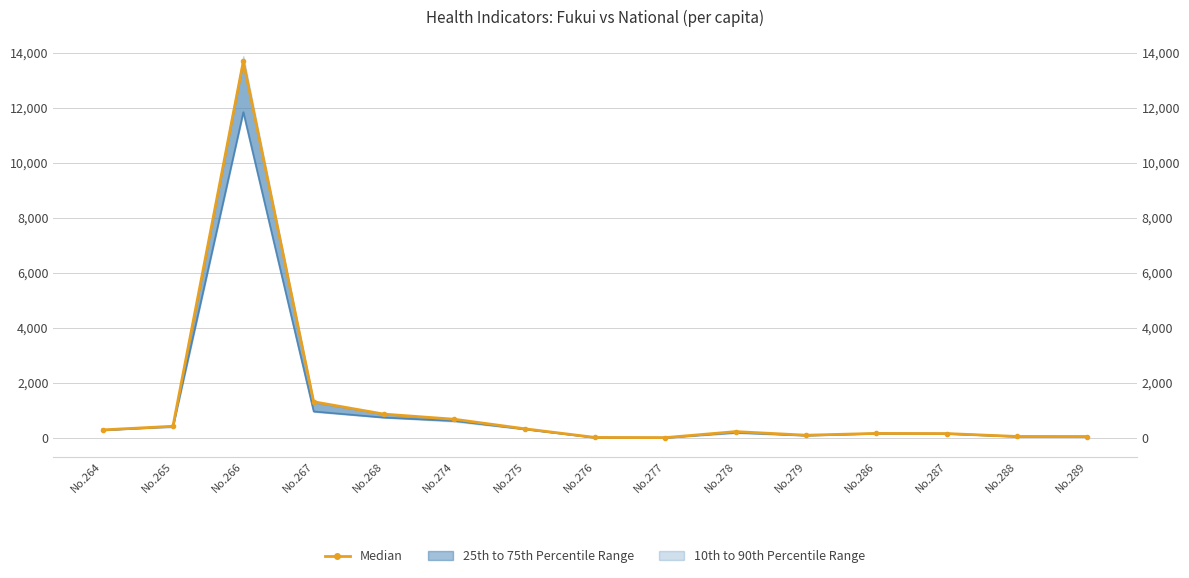

Between No.275 and No.289, which is larger?

No.275